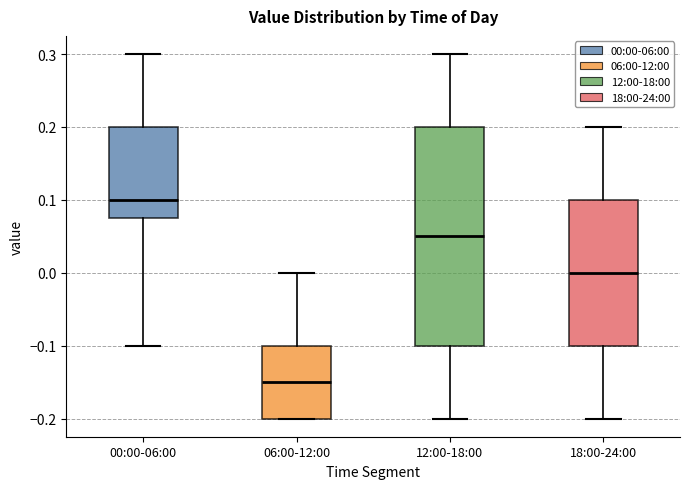

Which box has the lowest median line?

06:00-12:00